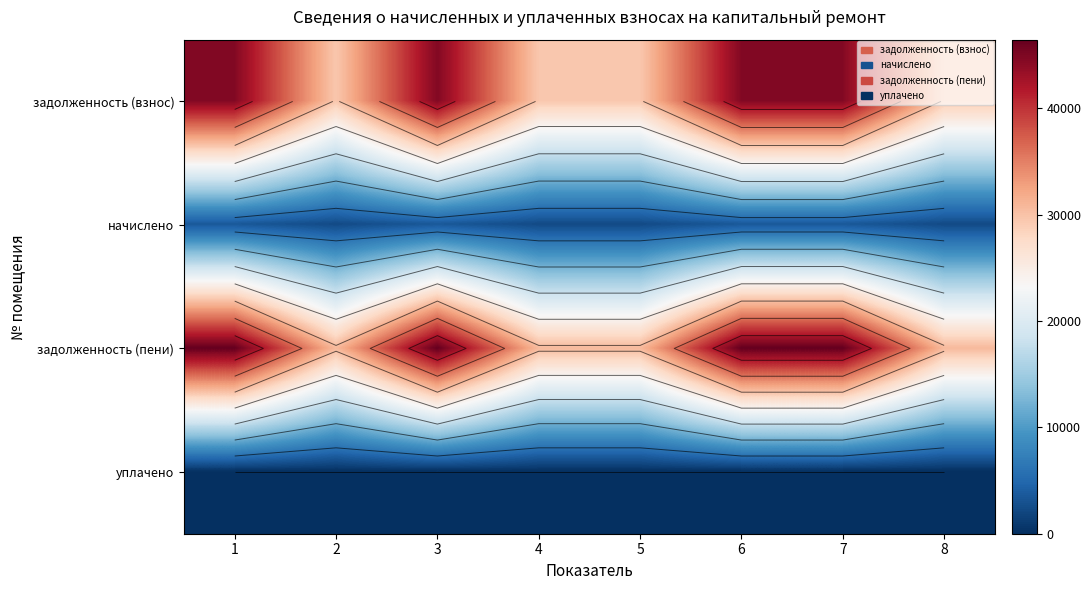

How many data points does each series have?

8